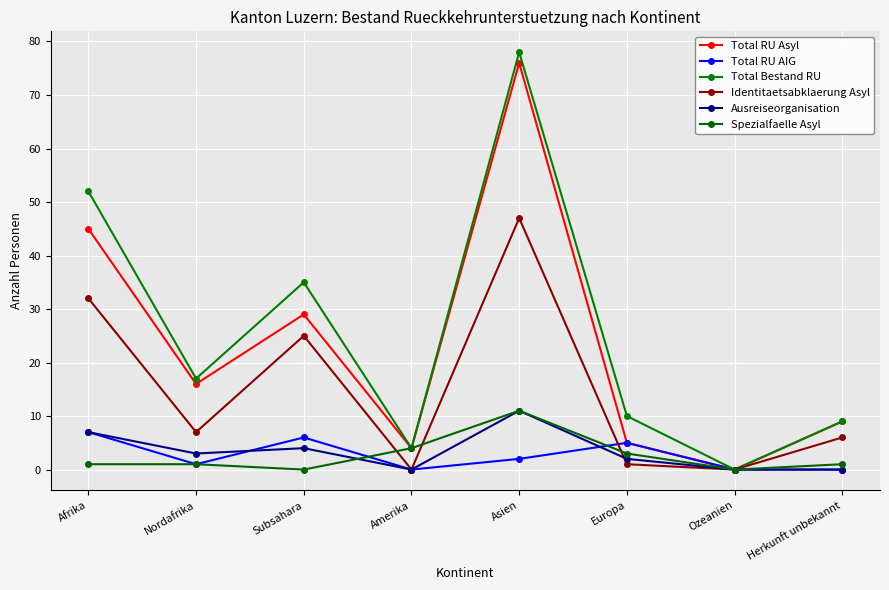

Which series changed the most between Subsahara and Herkunft unbekannt?

Total Bestand RU